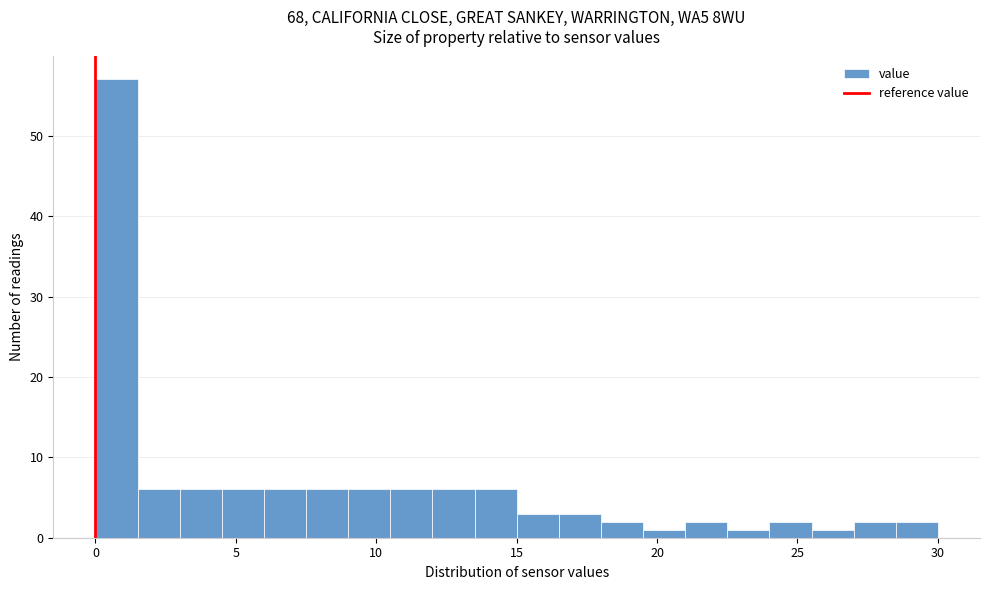

Read against the x-axis, roughly where is the centre of the tallest bar?

1.0